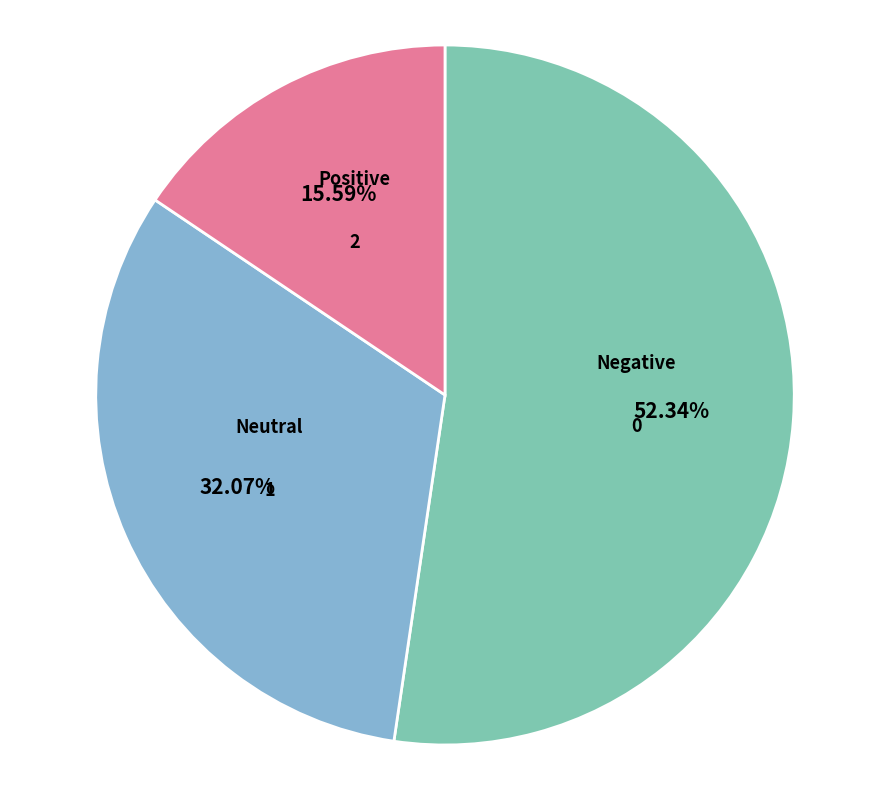

Is there a majority slice in this chart?

Yes